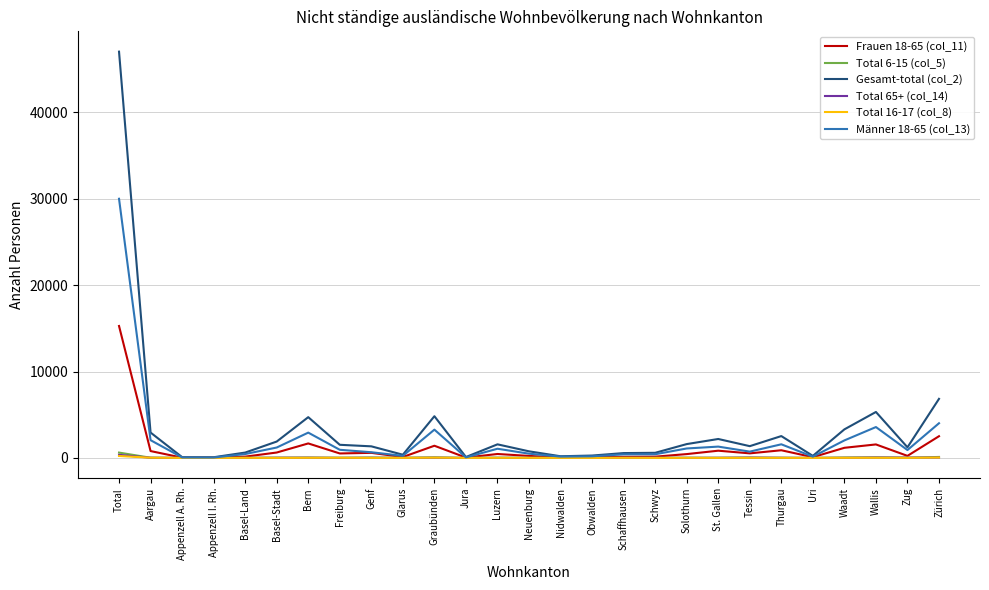

Which series has the widest spread of values?

Gesamt-total (col_2)